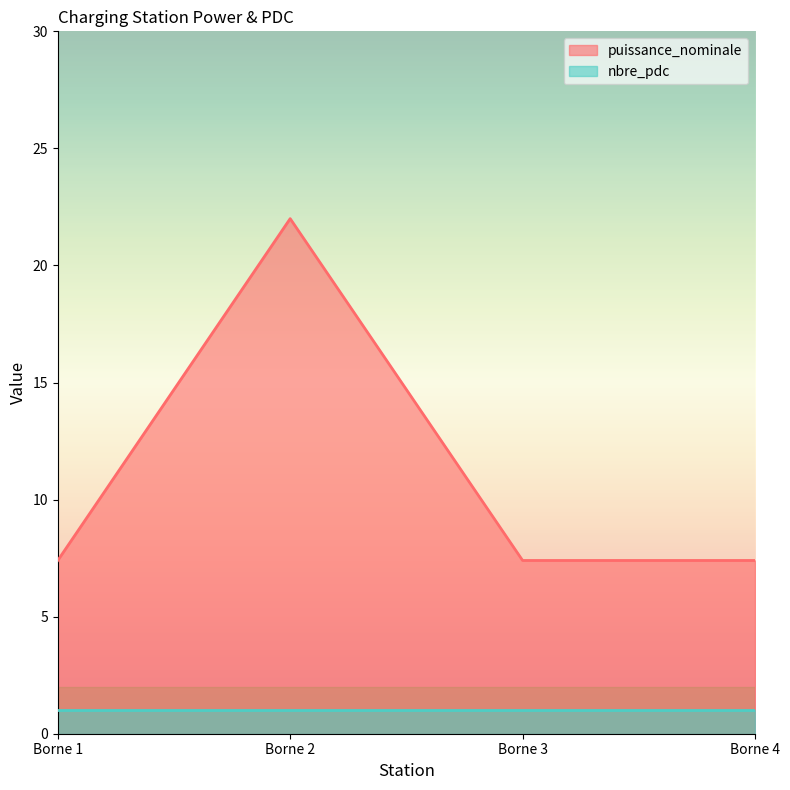

True or false: puissance_nominale and nbre_pdc intersect in this chart.

False